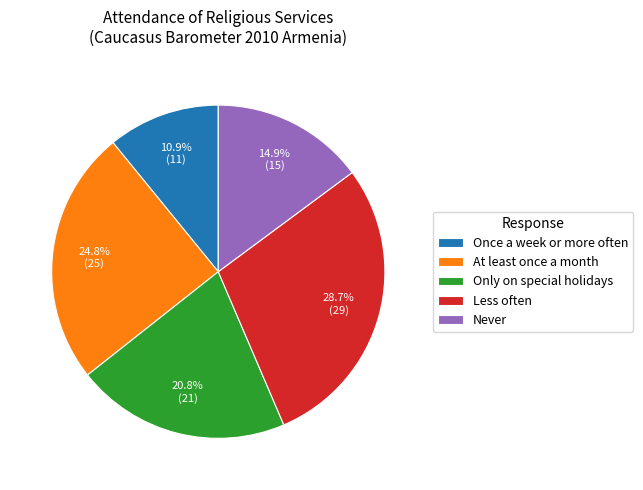

Count the number of slices in the pie.

5